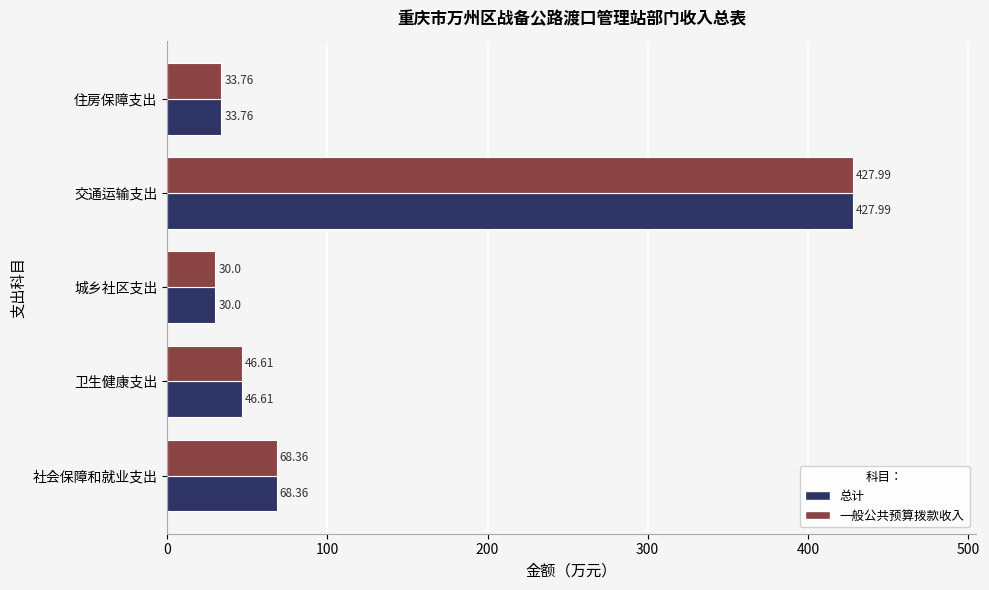

List the labels in order of 一般公共预算拨款收入 value, smallest first.

城乡社区支出, 住房保障支出, 卫生健康支出, 社会保障和就业支出, 交通运输支出